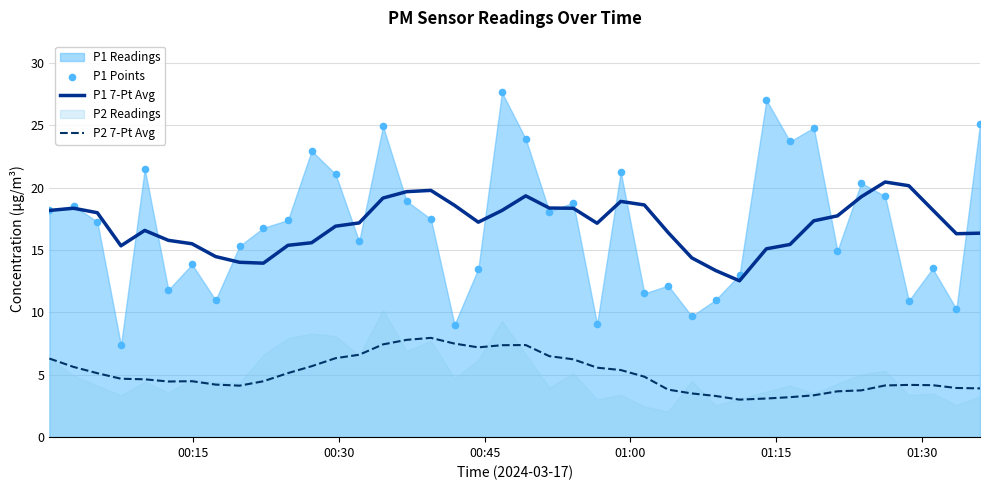

Which series has the widest spread of Y values?

P1 Points